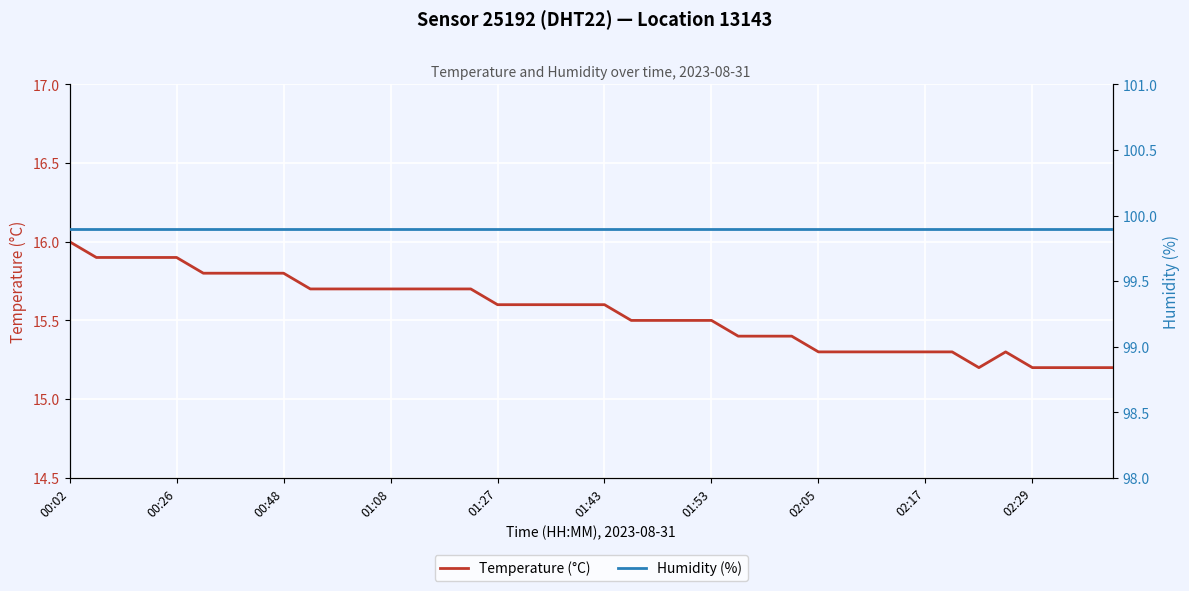

Where is the first local minimum for Temperature (°C)?

34